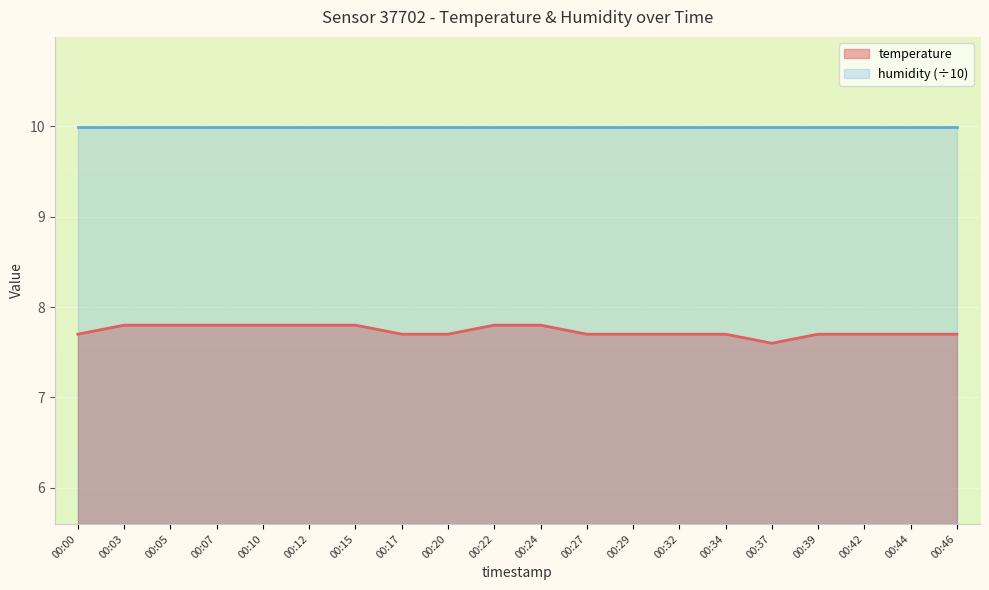

Count the values in the range 7 to 8.

20